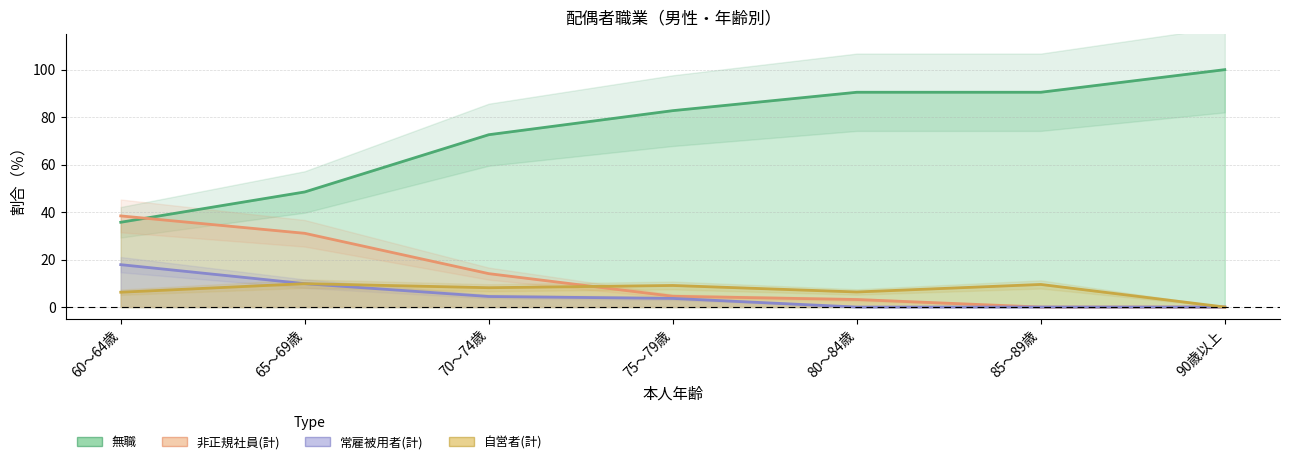

The 無職 series shows 90.5 at 80～84歳. True or false?

True